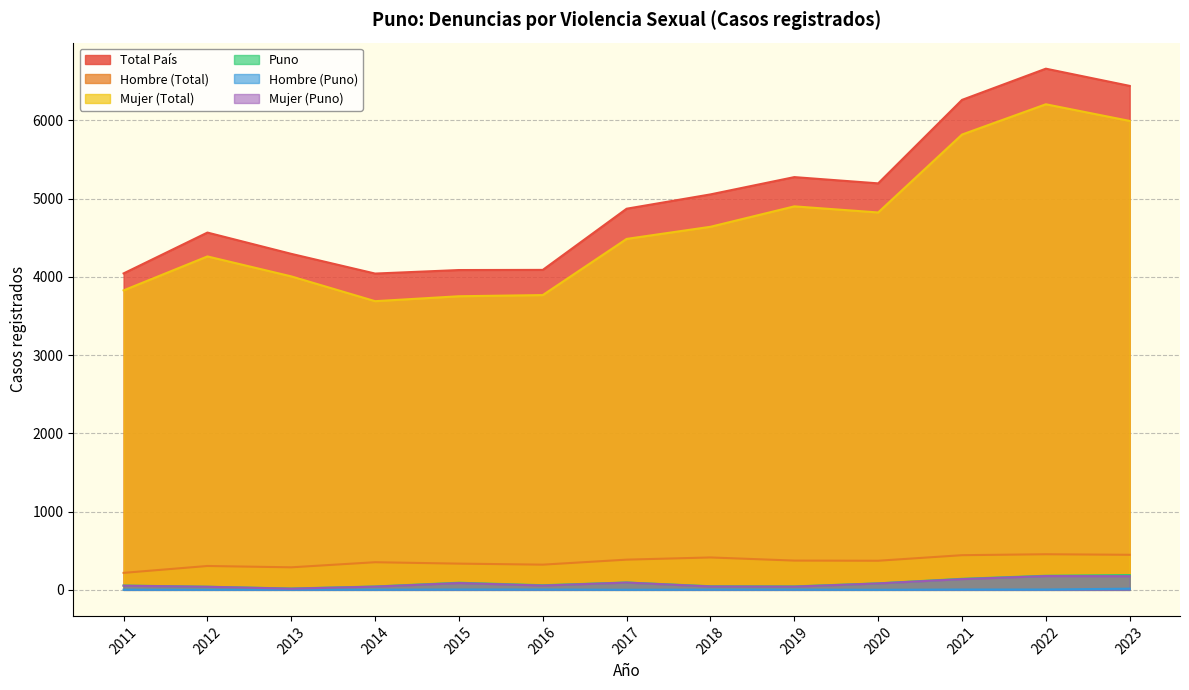

How many values in the Puno series are below 59?

6